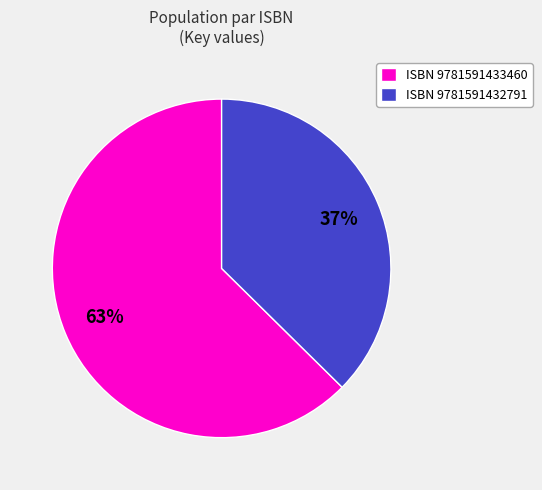

To the nearest percent, what percentage of the pie is ISBN 9781591432791?

37%